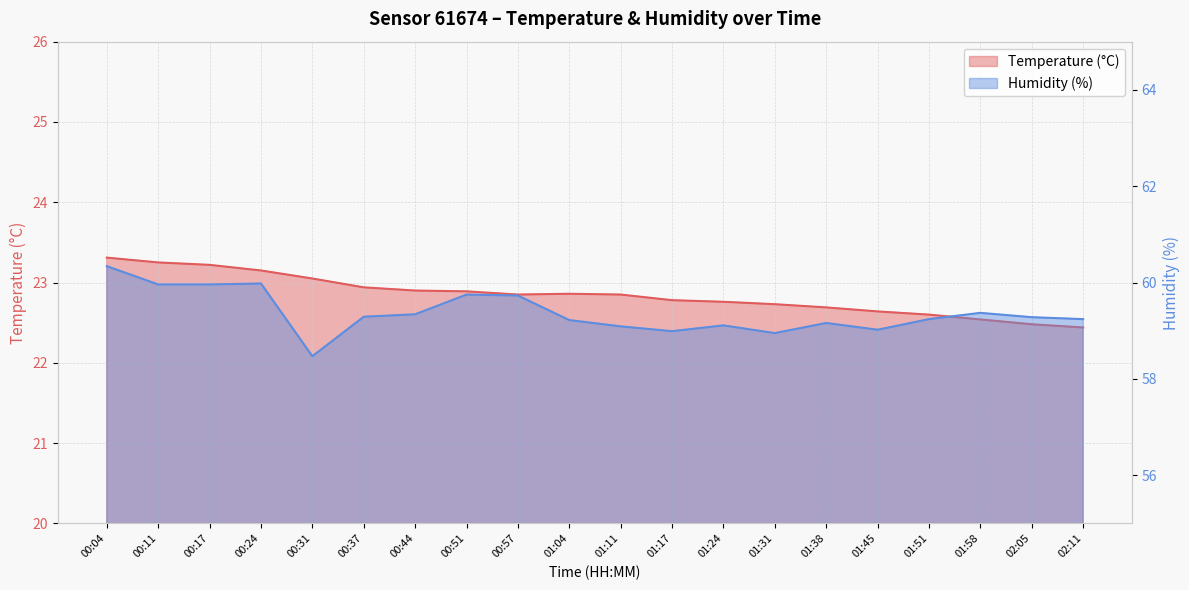

Reading right to left, extract all data points from this chart.

Temperature (°C): 22.4	22.5	22.5	22.6	22.6	22.7	22.7	22.8	22.8	22.9	22.9	22.9	22.9	22.9	22.9	23.1	23.1	23.2	23.2	23.3
Humidity (%): 59.2	59.3	59.4	59.2	59.0	59.2	59.0	59.1	59.0	59.1	59.2	59.7	59.8	59.3	59.3	58.5	60.0	60.0	60.0	60.3